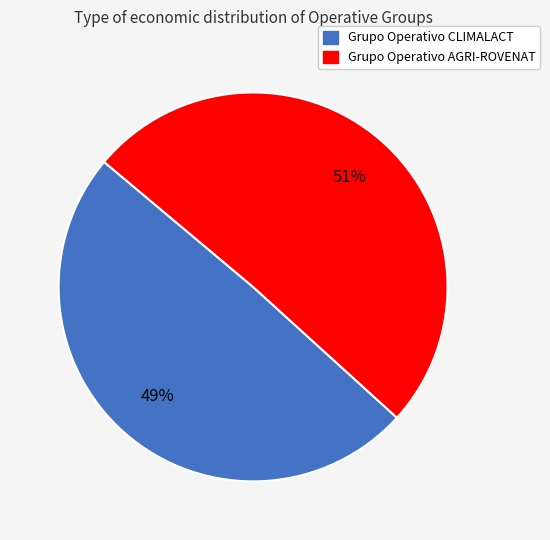

To the nearest percent, what percentage of the pie is Grupo Operativo CLIMALACT?

49%